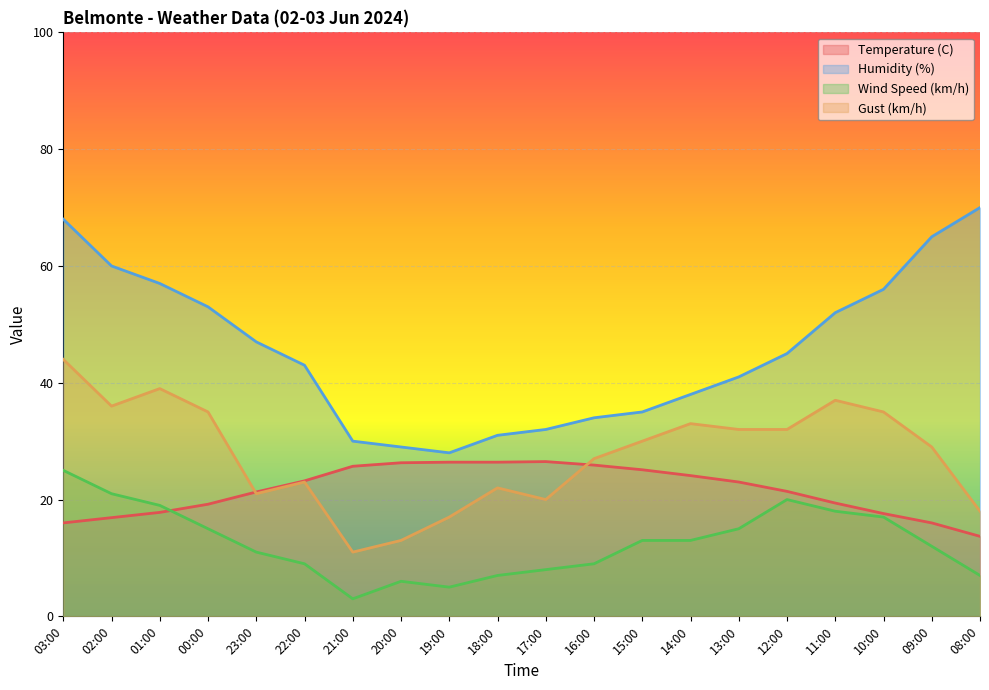

Is it true that Wind Speed (km/h) equals 7.0 at 18:00?

True